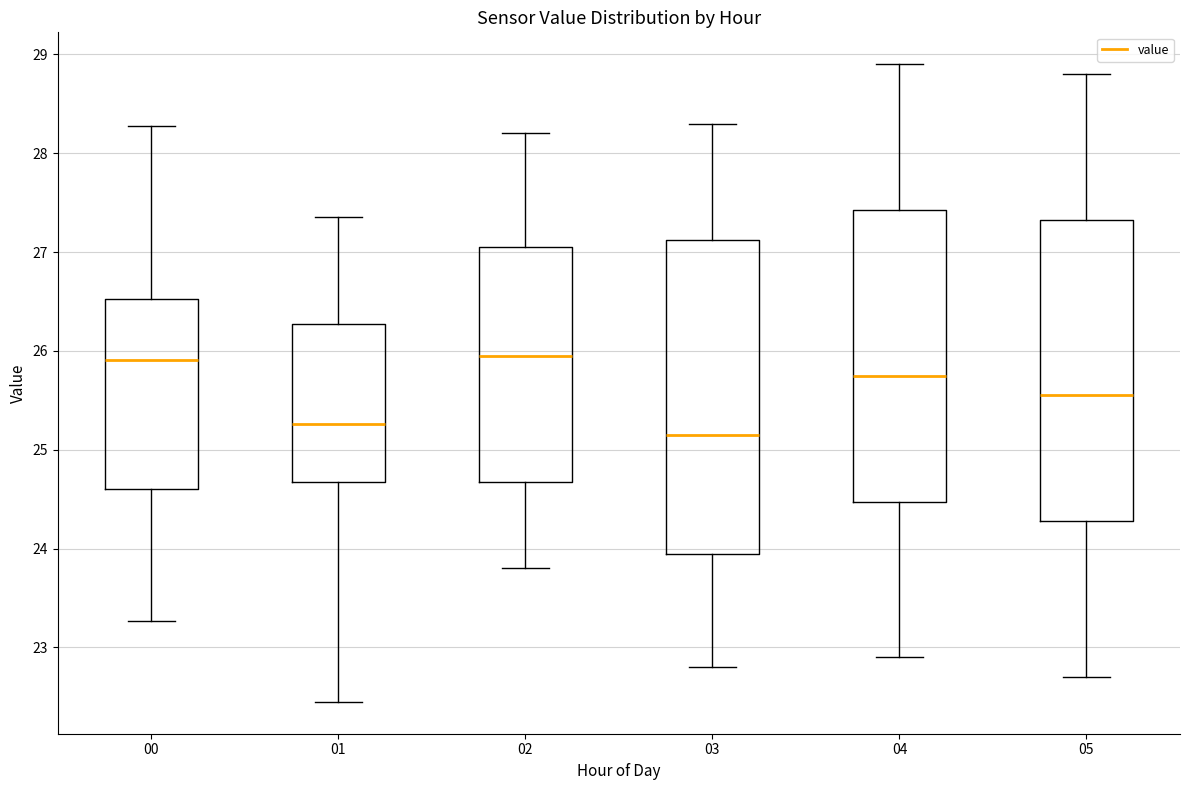

Reading left to right, transcribe this box plot: for each box, give where its median line is, the range the box spans, and where its two whiskers end, as read against the y-axis. The values are not printed on the chart, so give them approximately, as read against the axis.

00: median 25.9, box 24.6 to 26.5, whiskers 23.3 to 28.3
01: median 25.3, box 24.7 to 26.3, whiskers 22.5 to 27.4
02: median 26.0, box 24.7 to 27.1, whiskers 23.8 to 28.2
03: median 25.2, box 24.0 to 27.1, whiskers 22.8 to 28.3
04: median 25.8, box 24.5 to 27.4, whiskers 22.9 to 28.9
05: median 25.6, box 24.3 to 27.3, whiskers 22.7 to 28.8